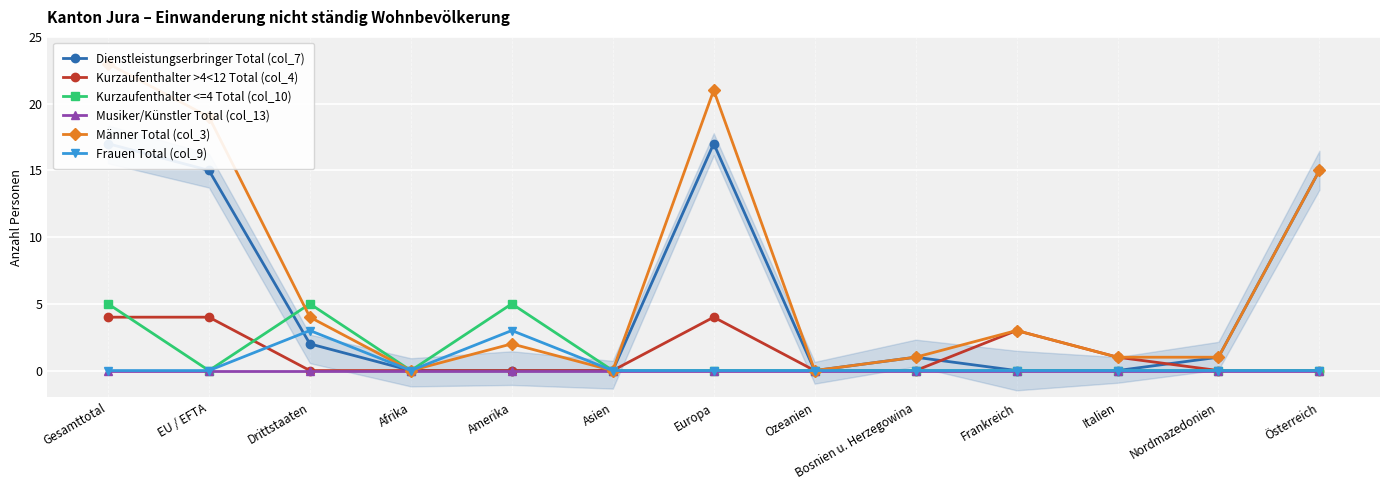

What is the maximum value for Frauen Total (col_9)?

3